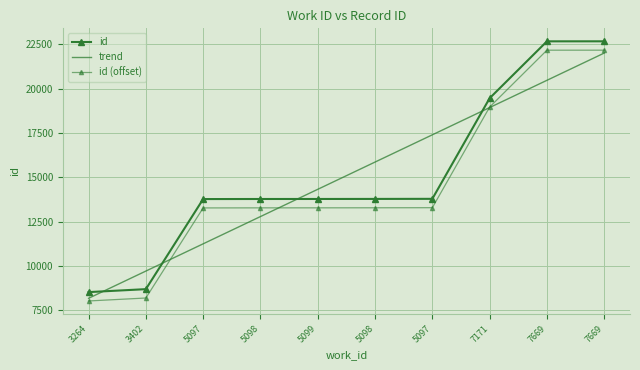

Reading left to right, what are all the values shown in this chart?

id: 3264=8522.0	3402=8689.0	5097=13772.0	5098=13776.0	5099=13777.0	5098=13780.0	5097=13785.0	7171=19462.0	7669=22672.0	7669=22673.0
trend: 3264=8171.2	3402=9708.9	5097=11246.6	5098=12784.3	5099=14322.0	5098=15859.6	5097=17397.3	7171=18935.0	7669=20472.7	7669=22010.4
id (offset): 3264=8022.0	3402=8189.0	5097=13272.0	5098=13276.0	5099=13277.0	5098=13280.0	5097=13285.0	7171=18962.0	7669=22172.0	7669=22173.0